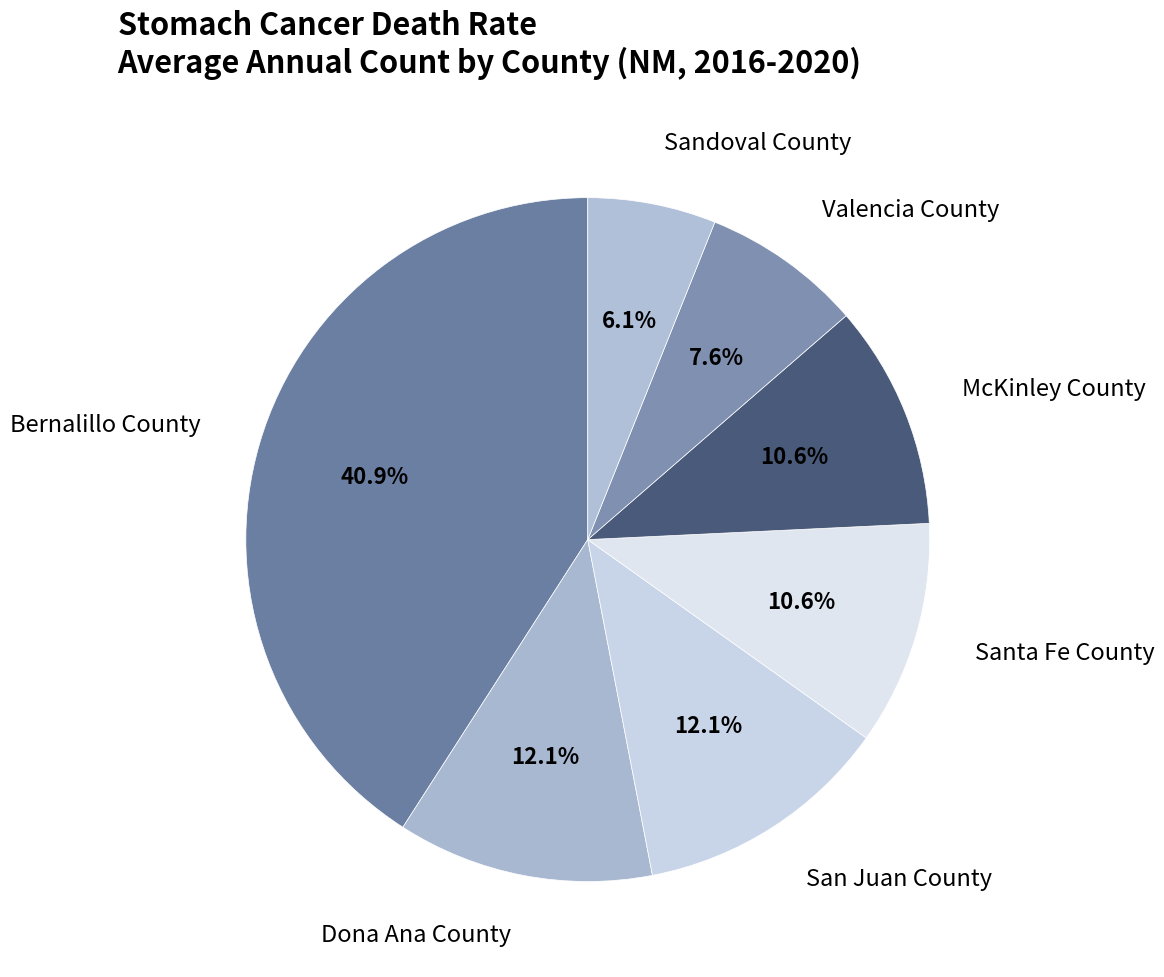

Count the number of slices in the pie.

7